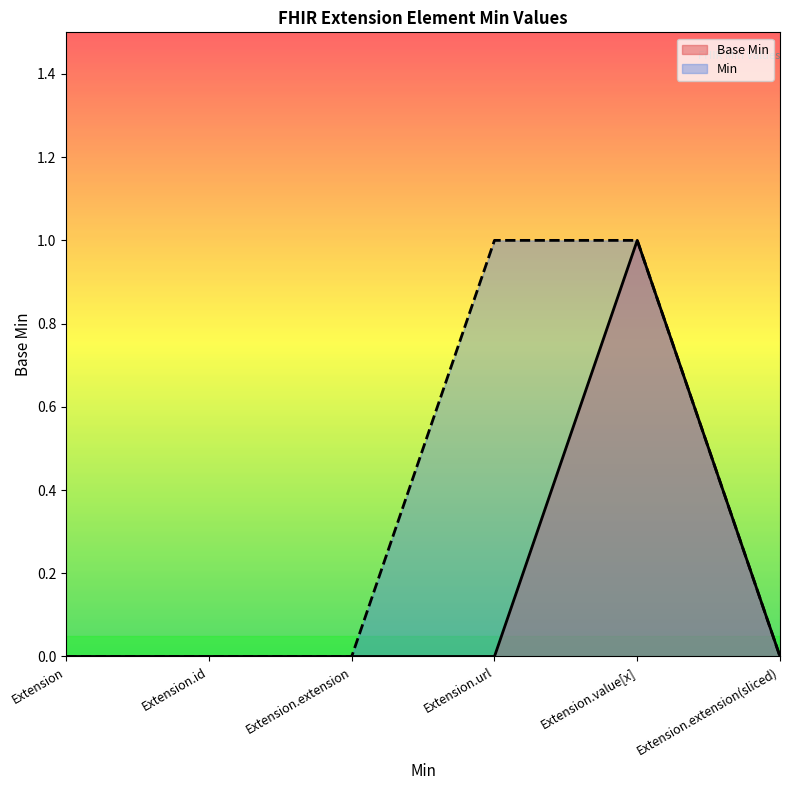

At Extension.url, list the series in order from largest to smallest.

Min, Base Min